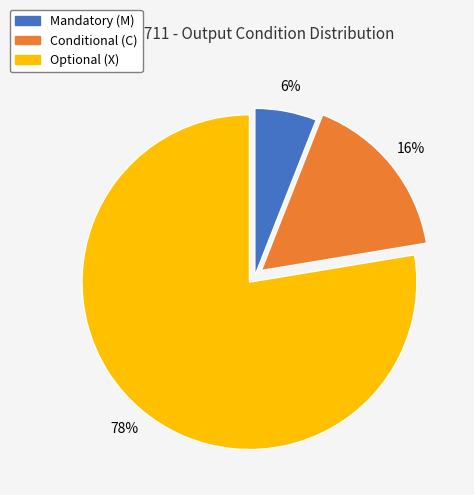

Rank the categories by value from highest to lowest.

Optional (X), Conditional (C), Mandatory (M)